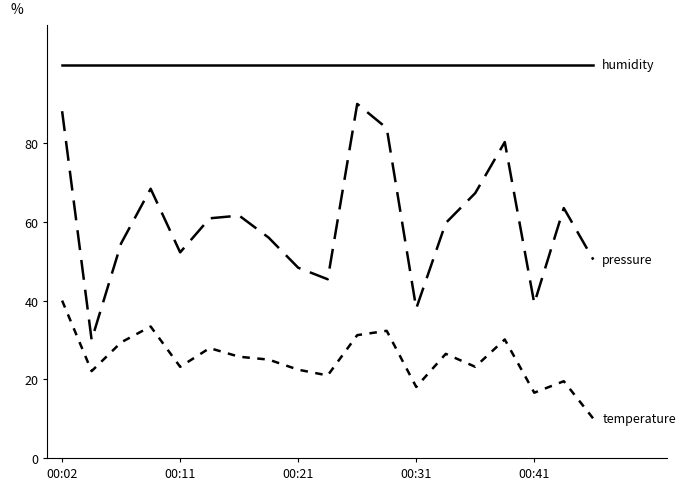

How many lines are shown in the chart?

3